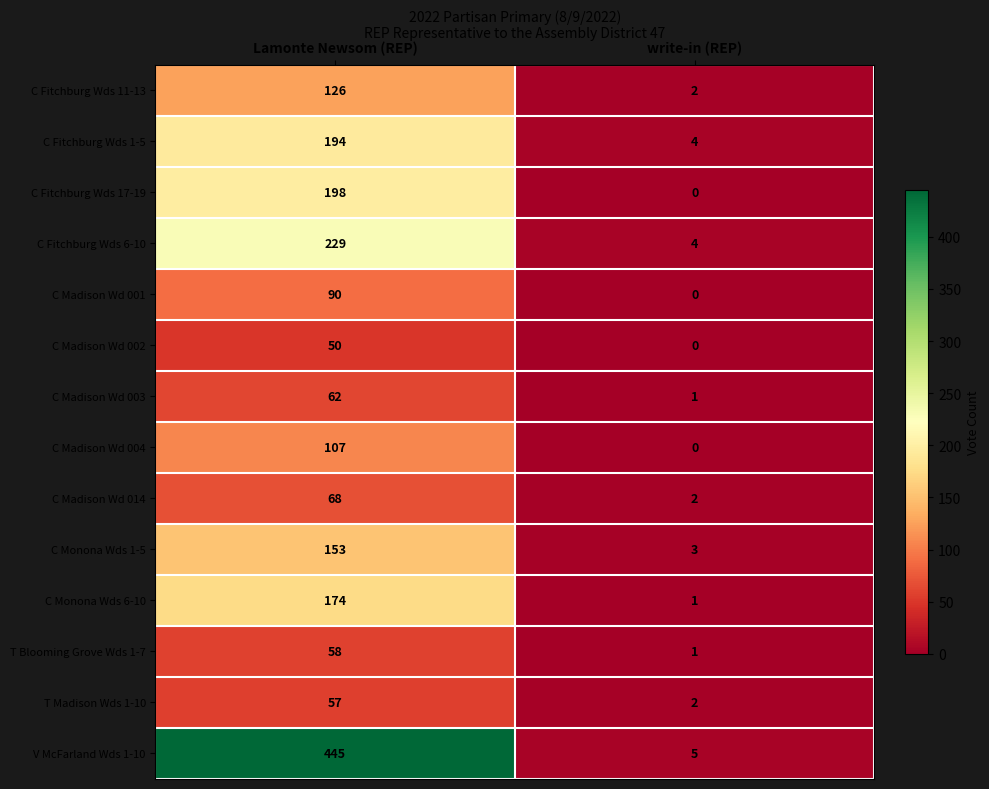

The value of C Fitchburg Wds 6-10 at Lamonte Newsom (REP) is 319. True or false?

False